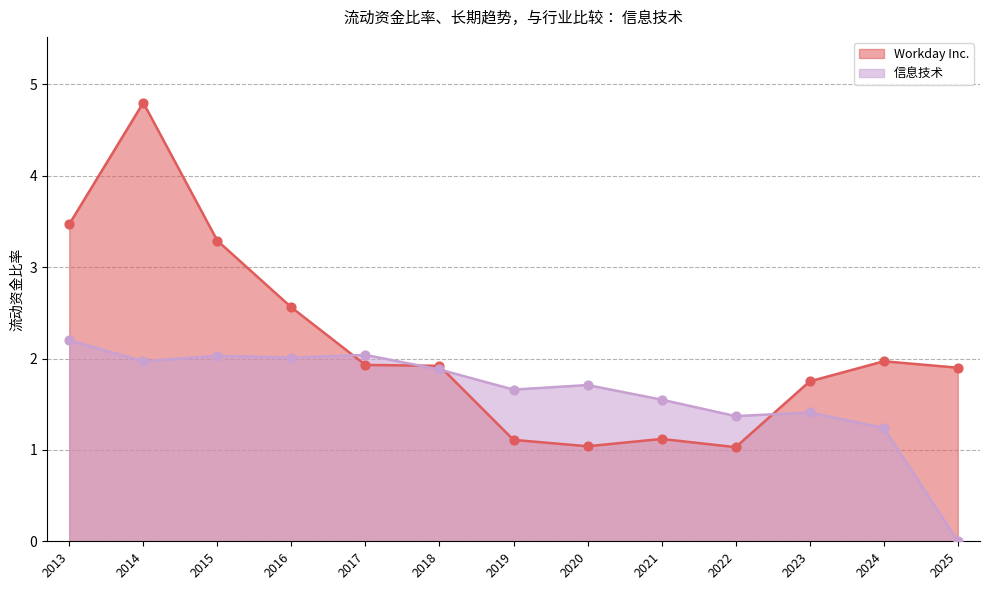

Which series contains the highest Y value?

Workday Inc.